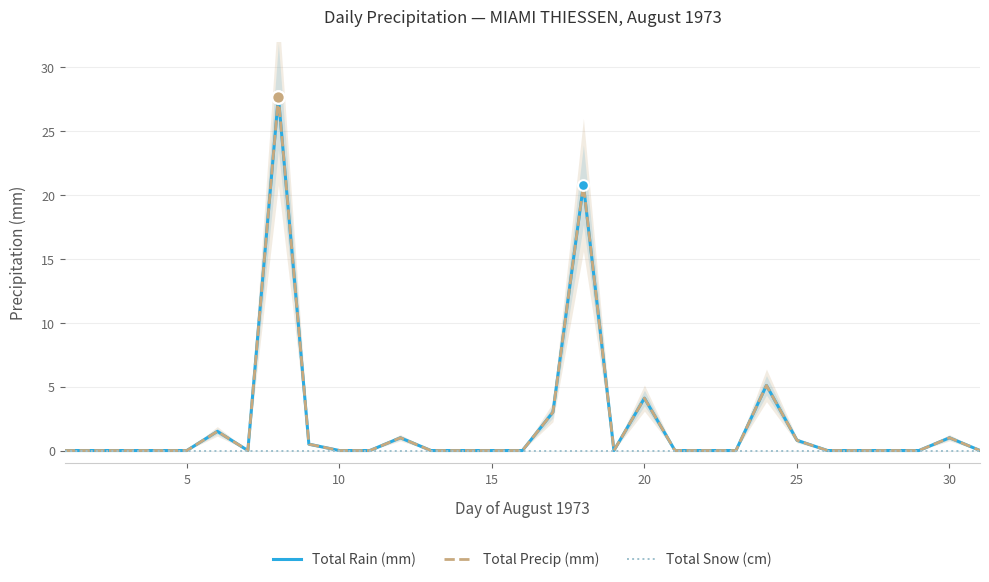

Which series has the largest Y range (max minus min)?

Total Rain (mm)